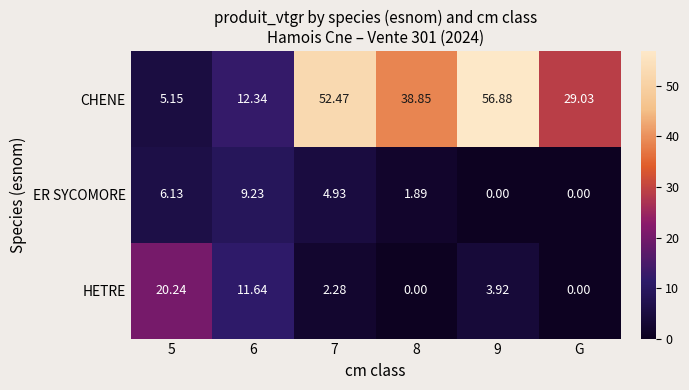

List the series in order of their peak value, highest first.

CHENE, HETRE, ER SYCOMORE